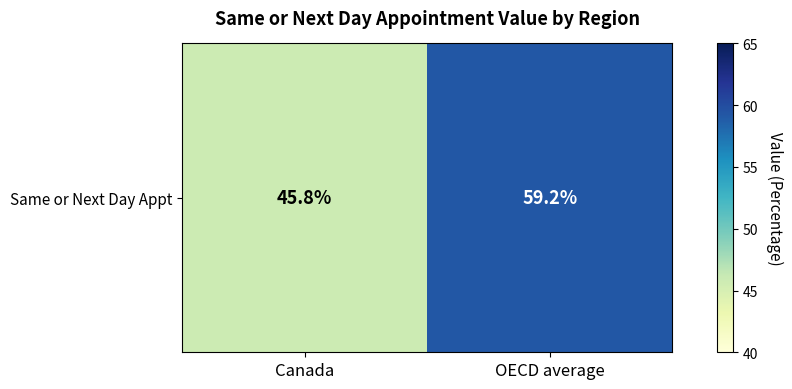

Where does the data first go above 59?

OECD average